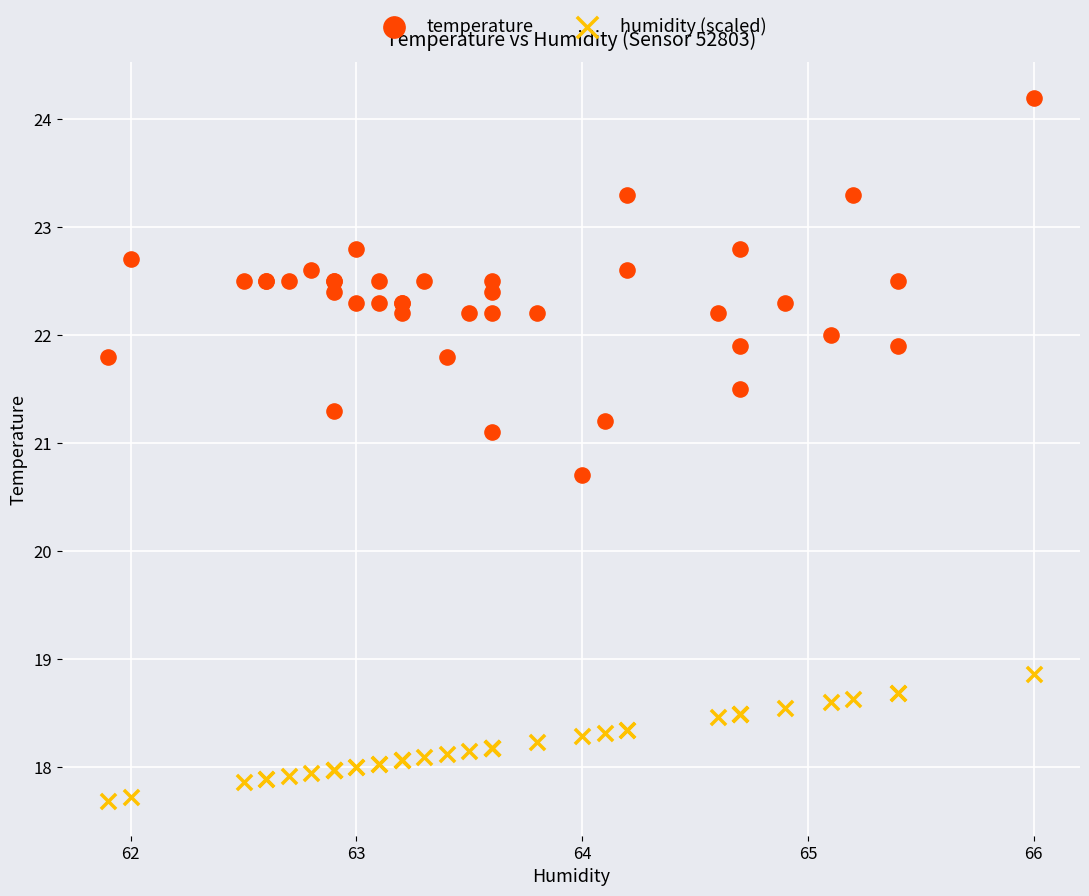

Across all series, what Y value is closest to 20?

20.7